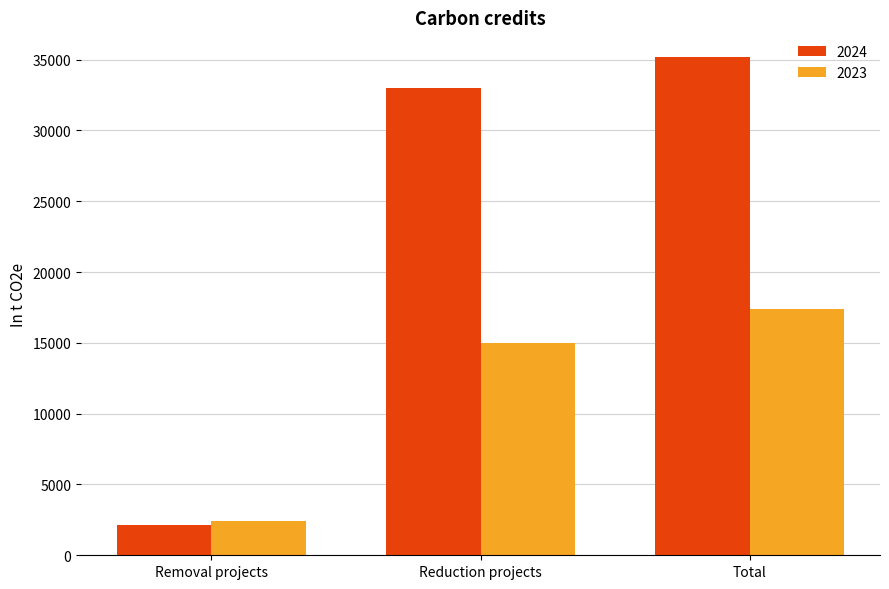

True or false: 2023 has a value of 17400 at Total.

True